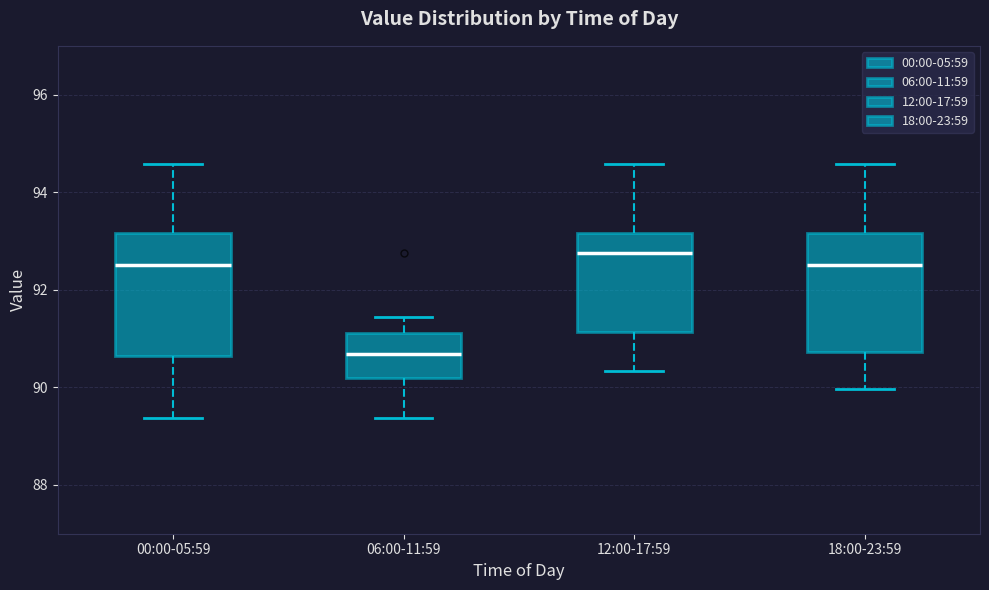

Which box's median line is the lowest?

06:00-11:59